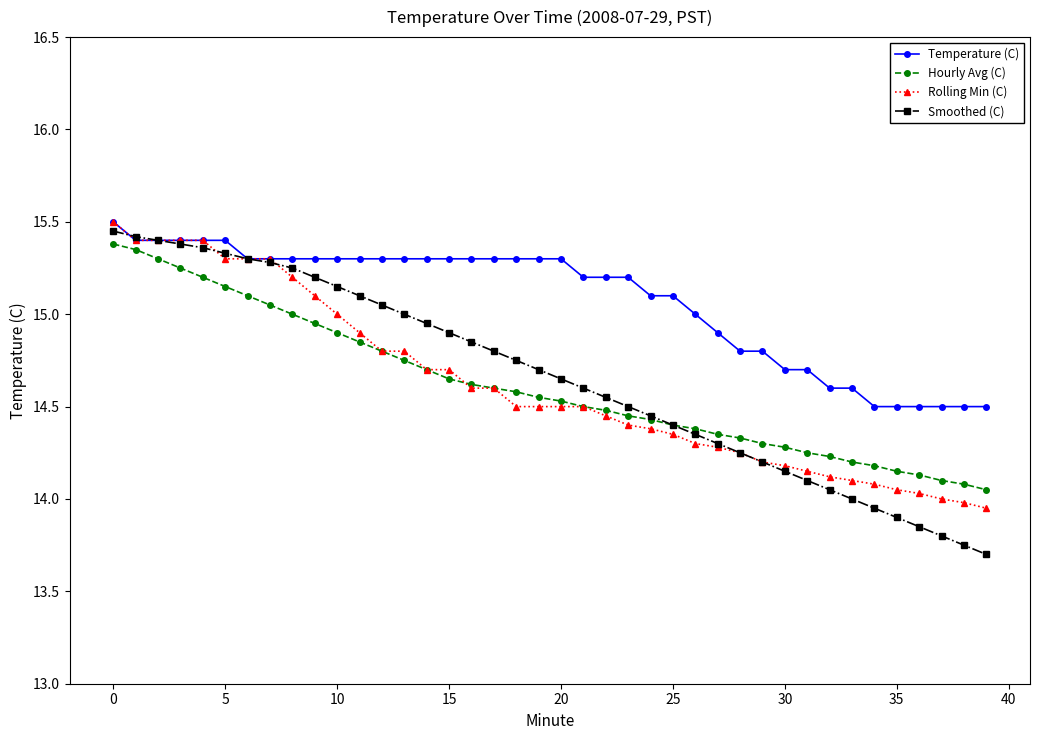

What is the maximum value shown in the chart?

15.5